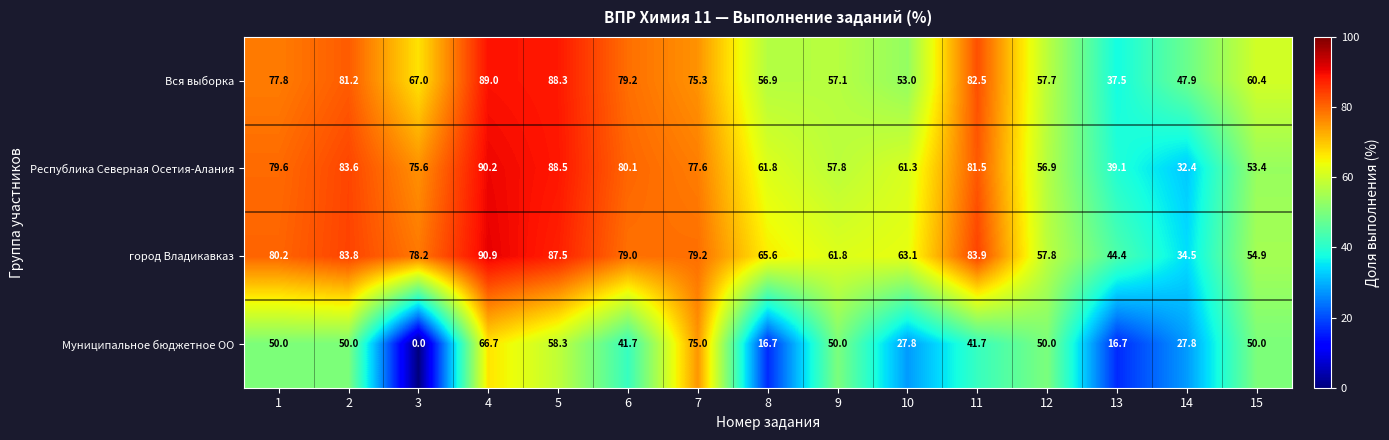

Is the value of город Владикавказ at 6 greater than the value of Муниципальное бюджетное ОО at 13?

Yes